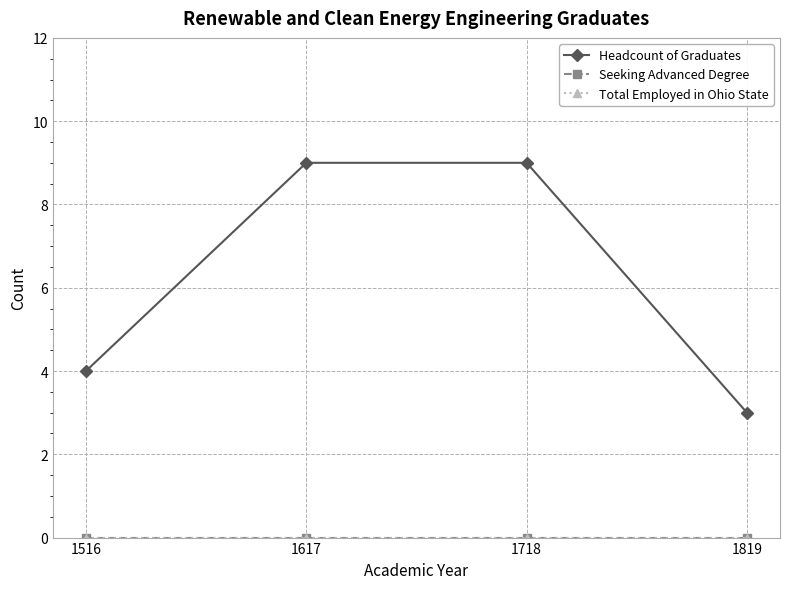

True or false: Seeking Advanced Degree and Headcount of Graduates intersect in this chart.

False